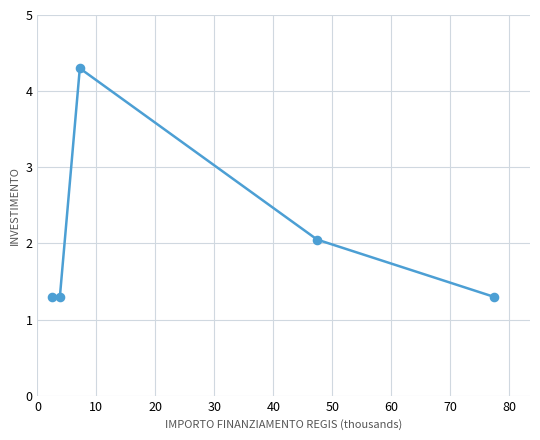

What is the average value?

2.1